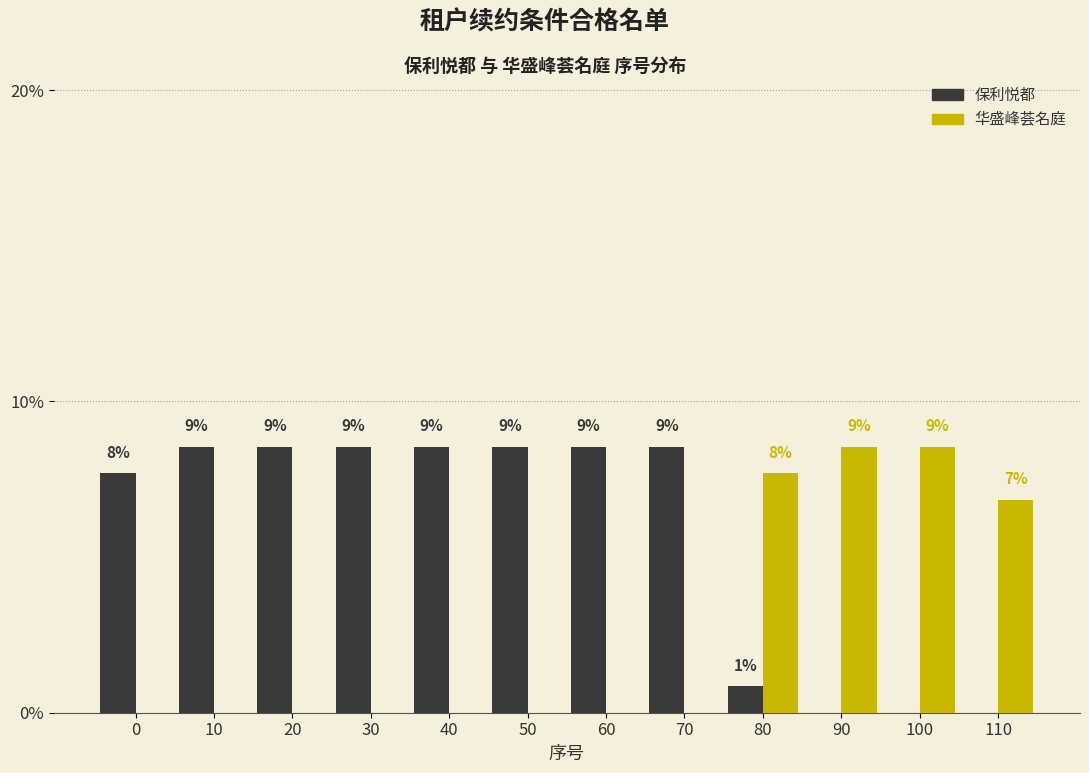

How many groups of bars are there?

12